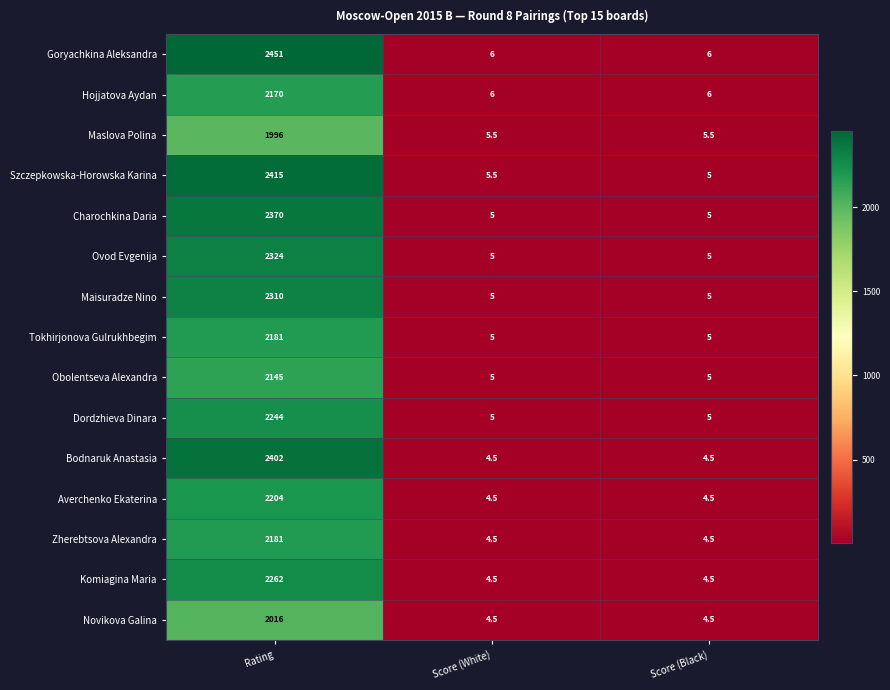

What is the maximum value shown in the chart?

2451.0